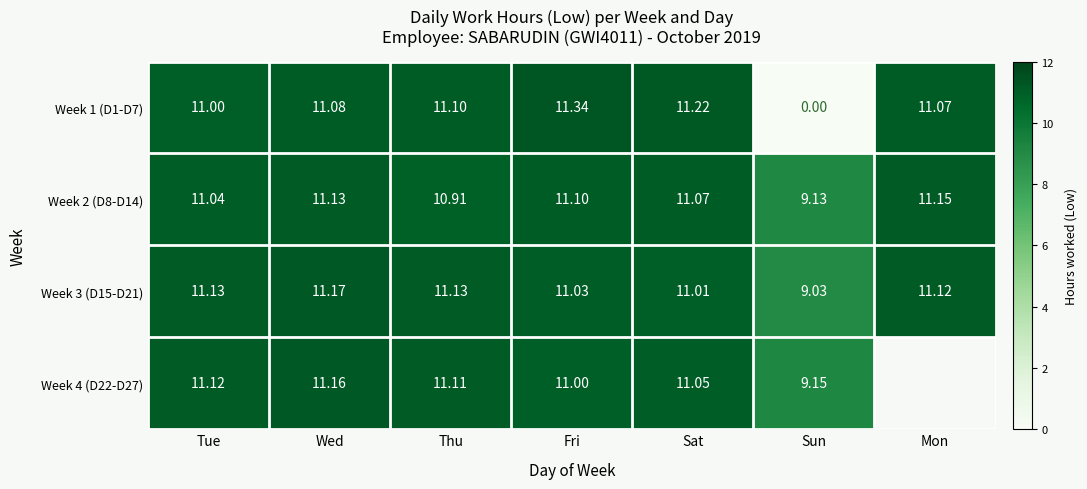

Which category has the highest value in the Week 1 (D1-D7) series?

Fri